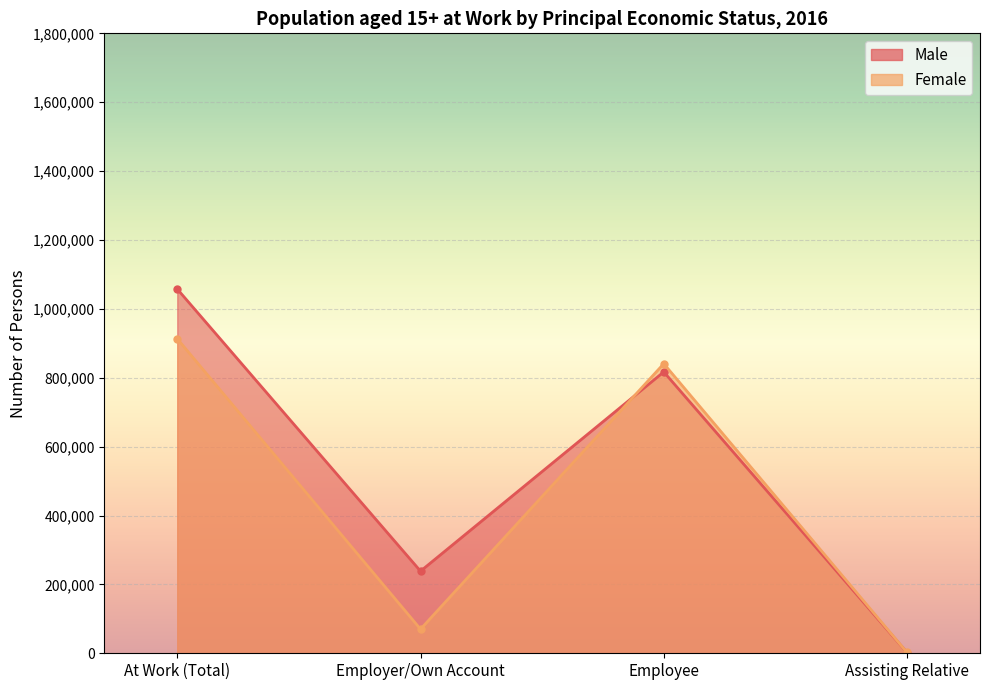

What position from the left is Assisting Relative?

4